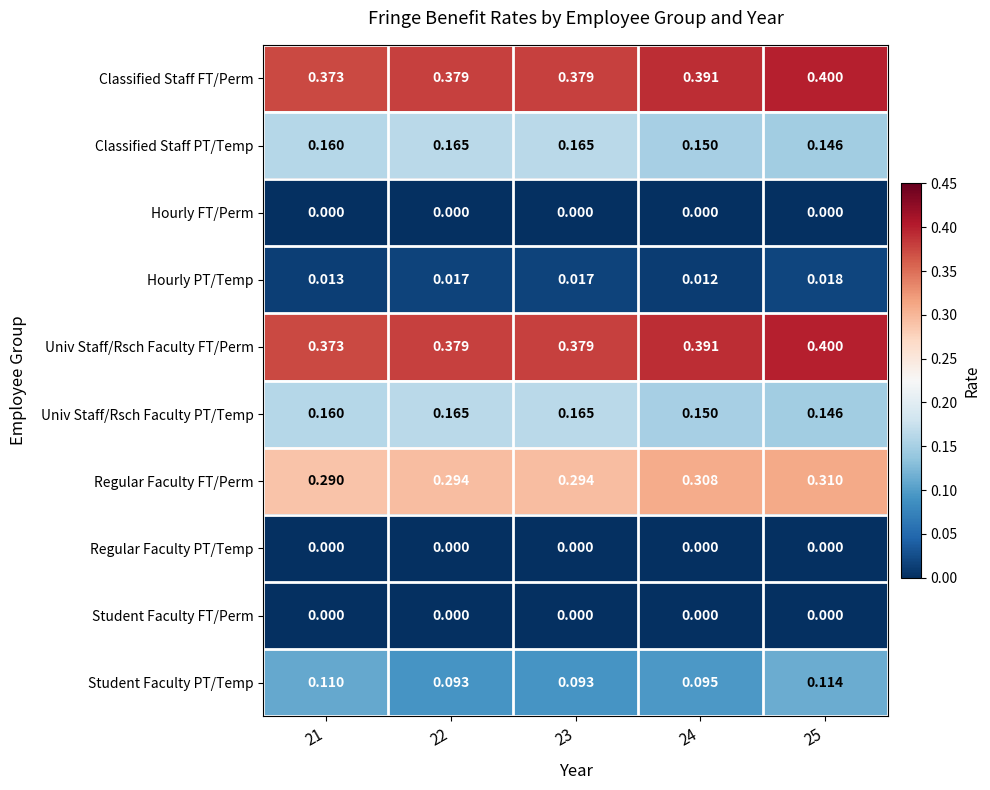

At how many categories does at least one series exceed 0?

5